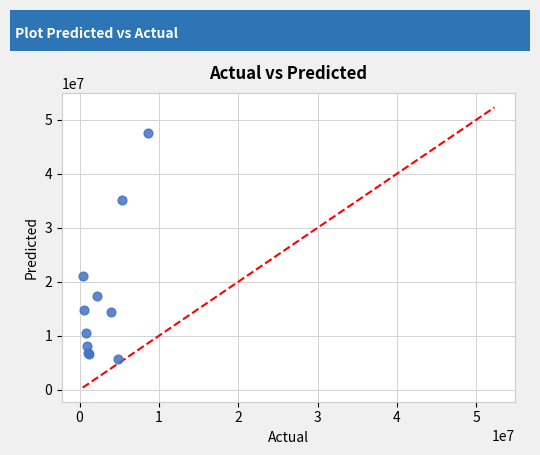

What Y value in the scatter plot is closest to 26610000?

21090000